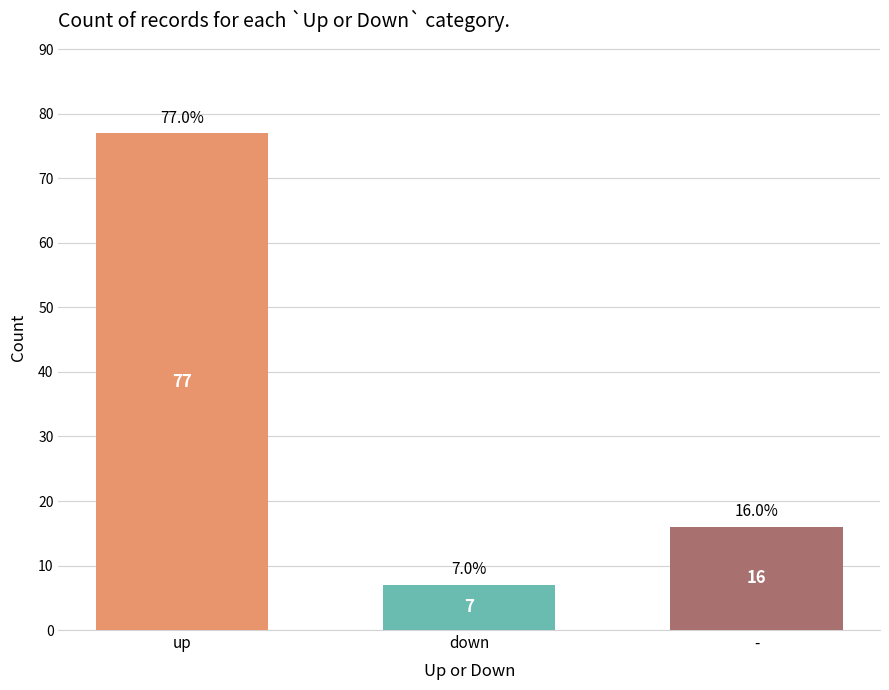

What is the value of the 3rd bar from the left?

16